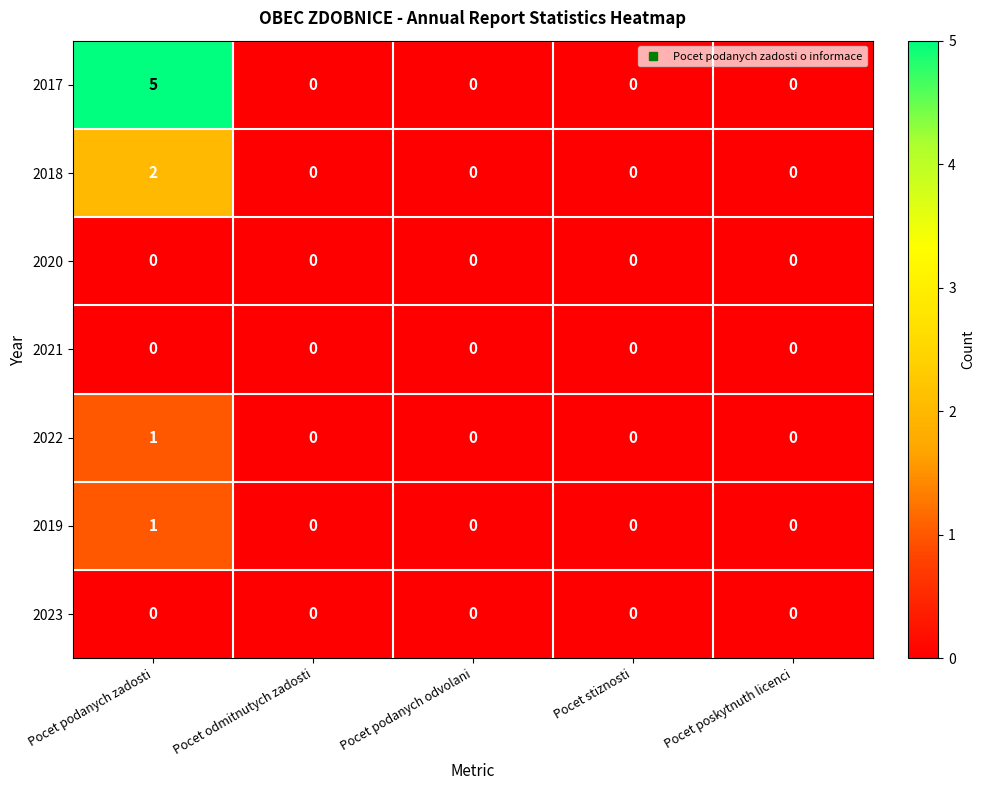

Which series has the largest range (max minus min)?

2017